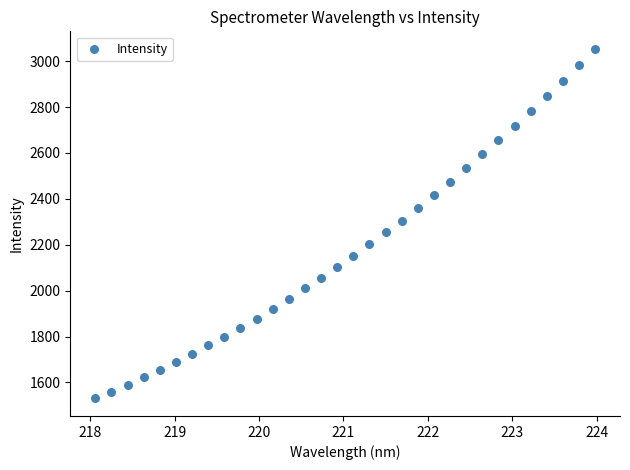

What is the range of Y values (max minus min)?

1523.5